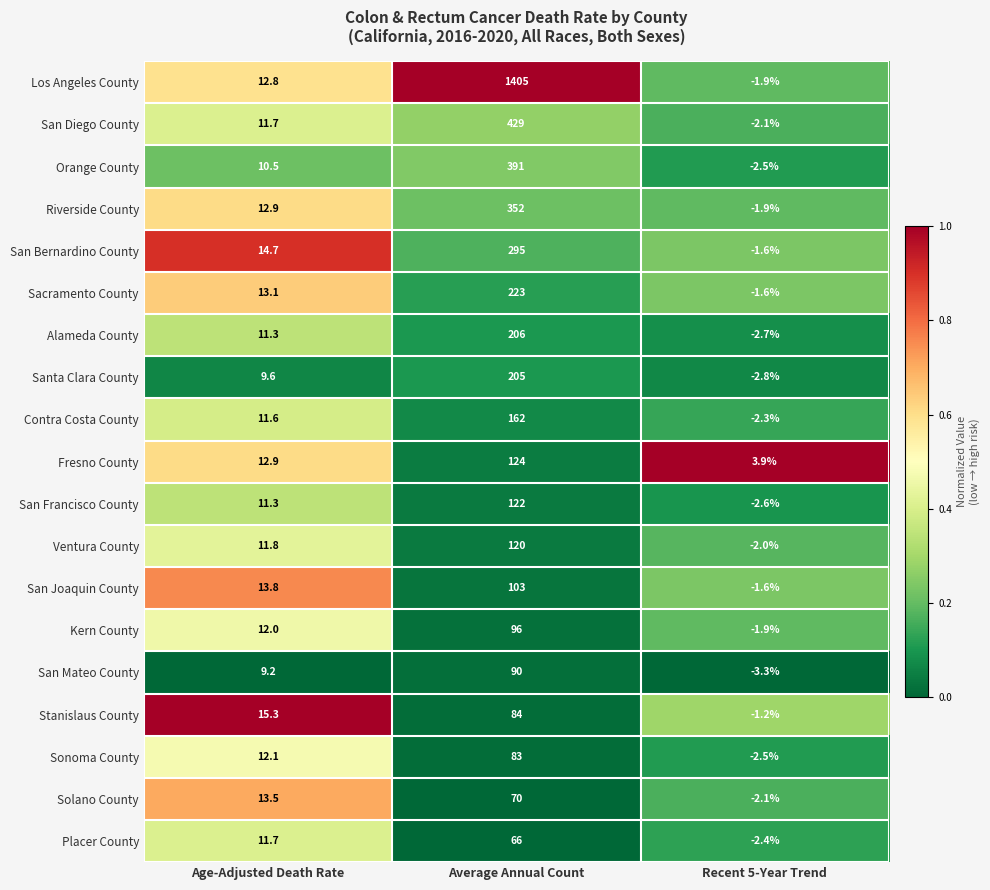

How many data points in San Francisco County are less than 11?

1